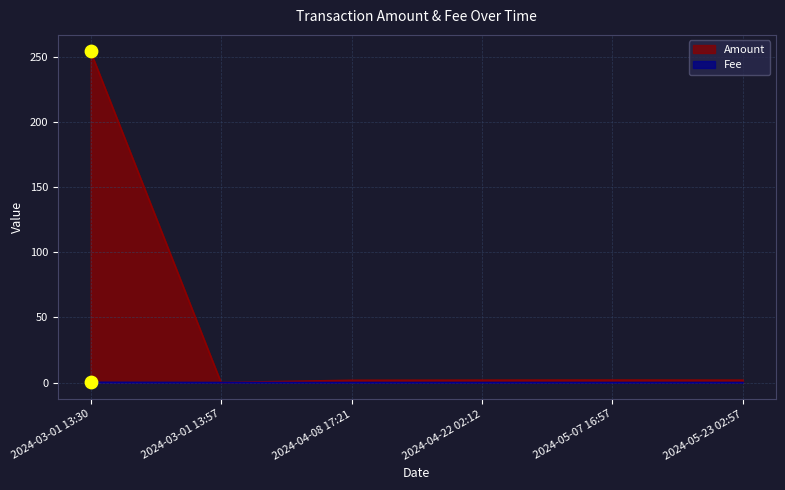

Which series has the widest spread of Y values?

Amount